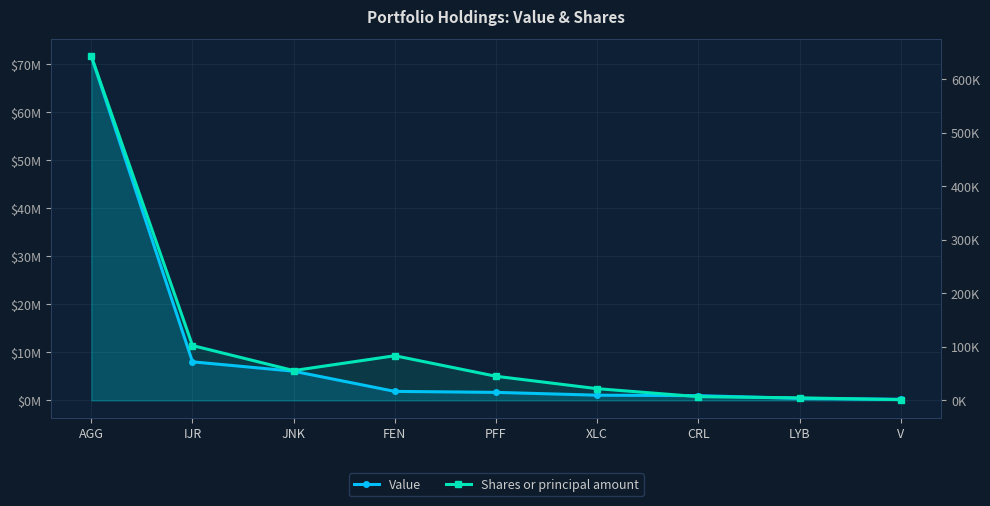

Which label corresponds to the smallest value in the chart?

V